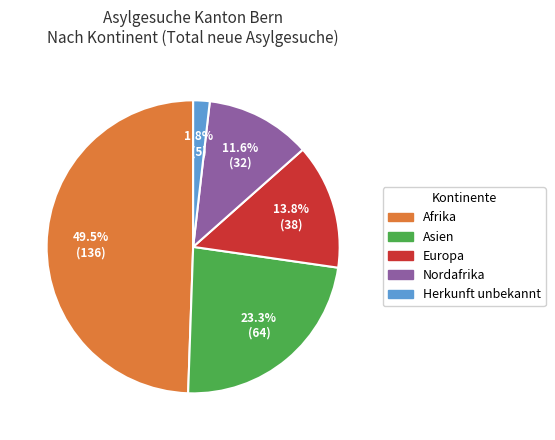

Is there any slice that represents more than half of the pie?

No